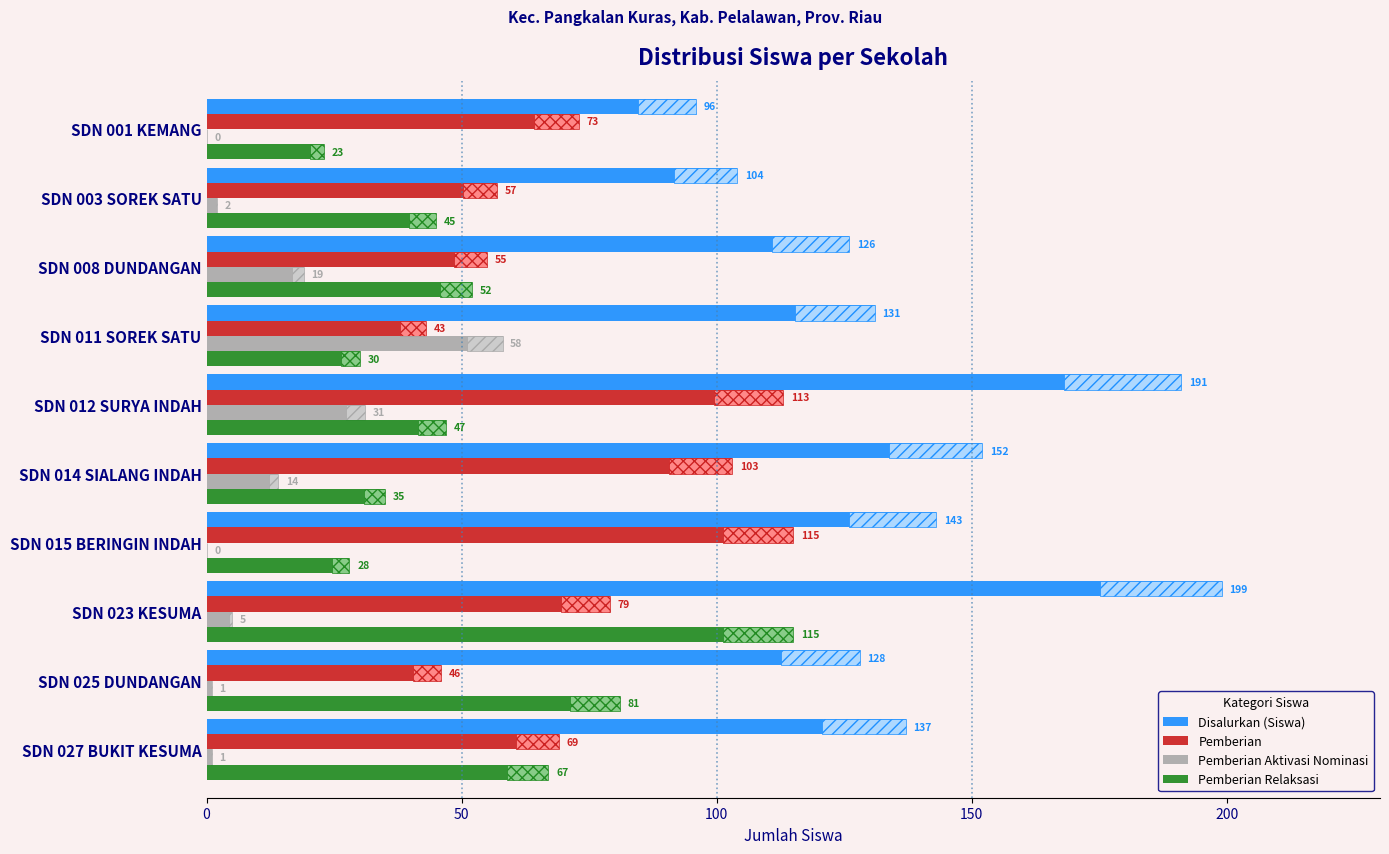

What is the difference between the second highest and minimum values in the Disalurkan (Siswa) series?

95